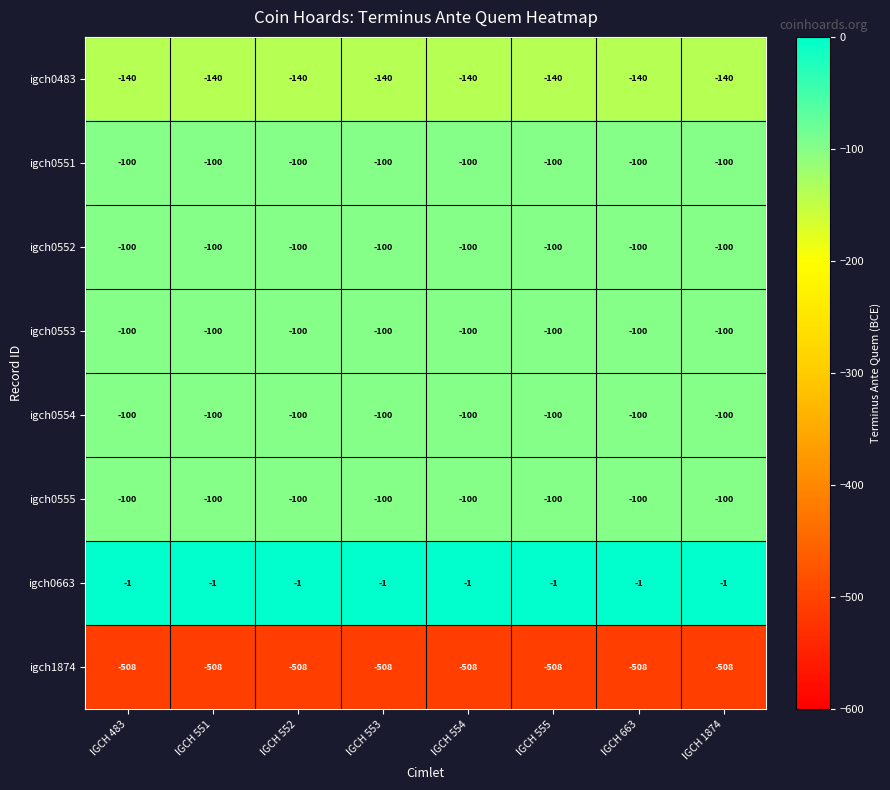

What is the average value of the igch0551 series?

-100